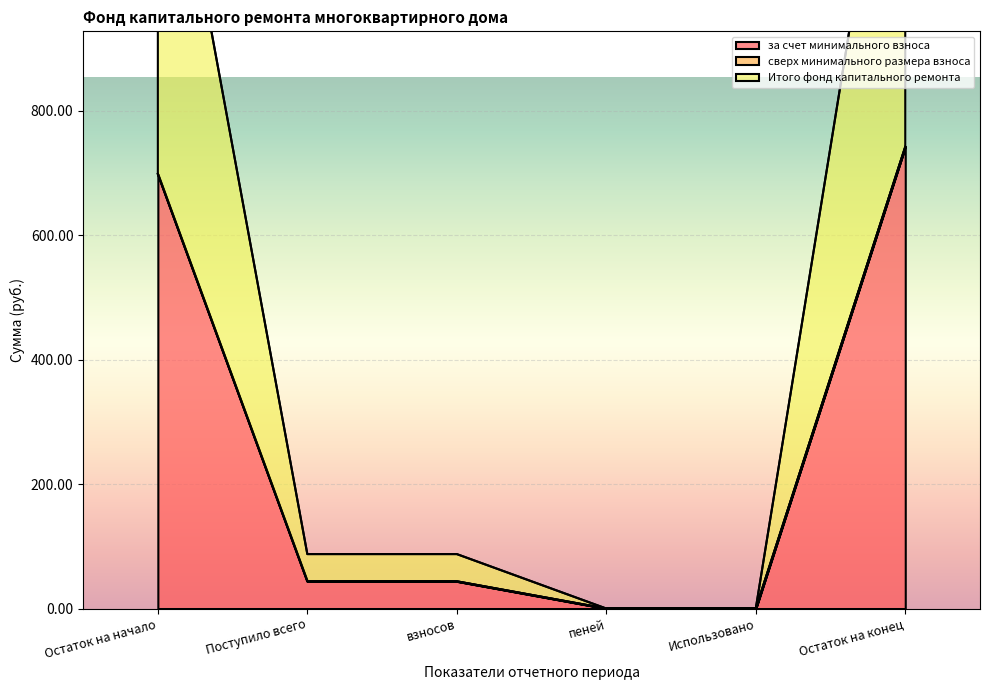

Which series has the widest spread of values?

за счет минимального взноса